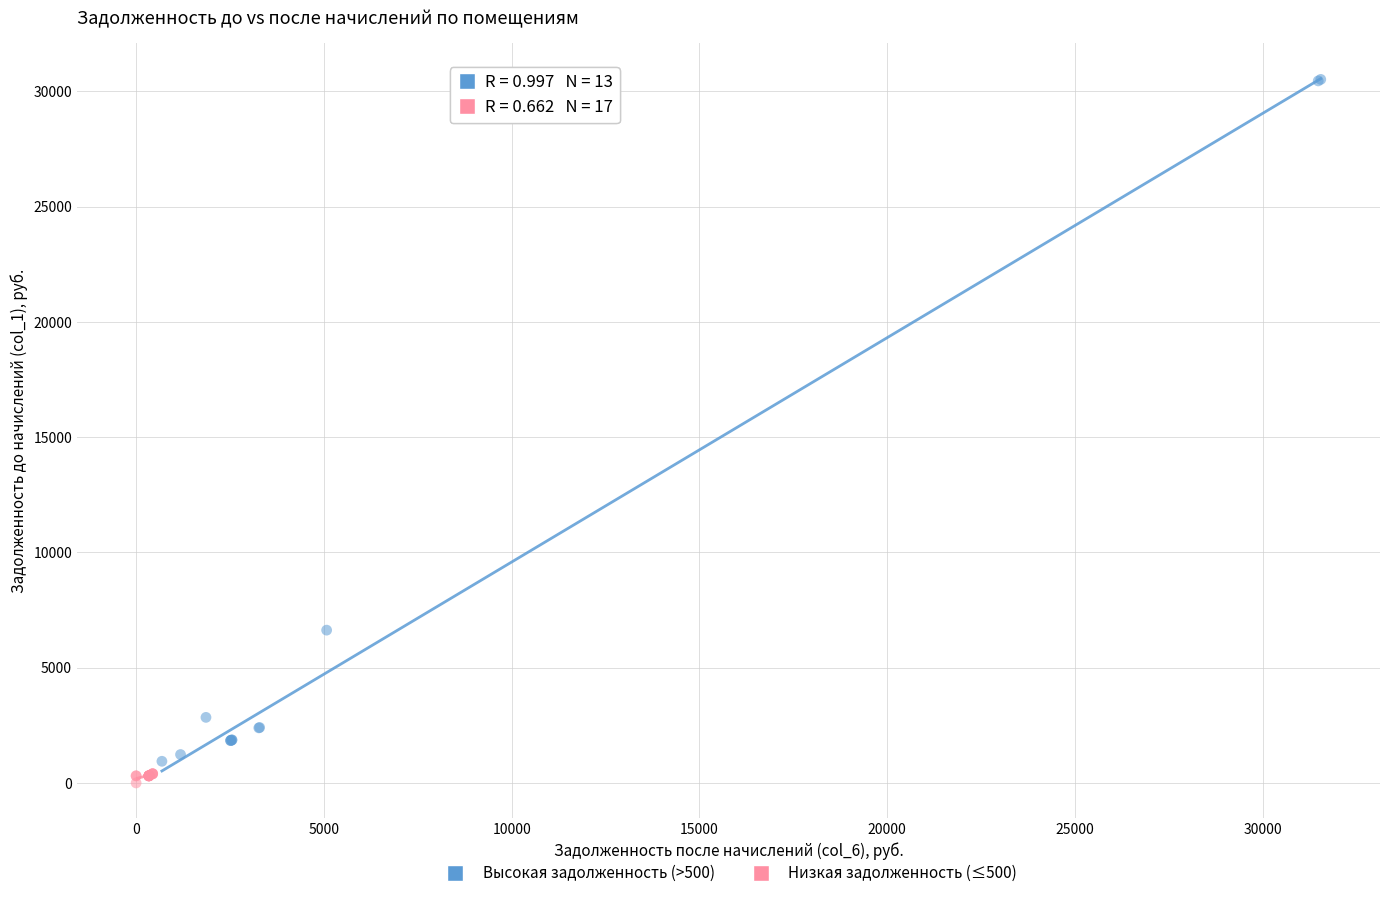

Which series reaches the maximum Y coordinate?

Высокая задолженность (>500)